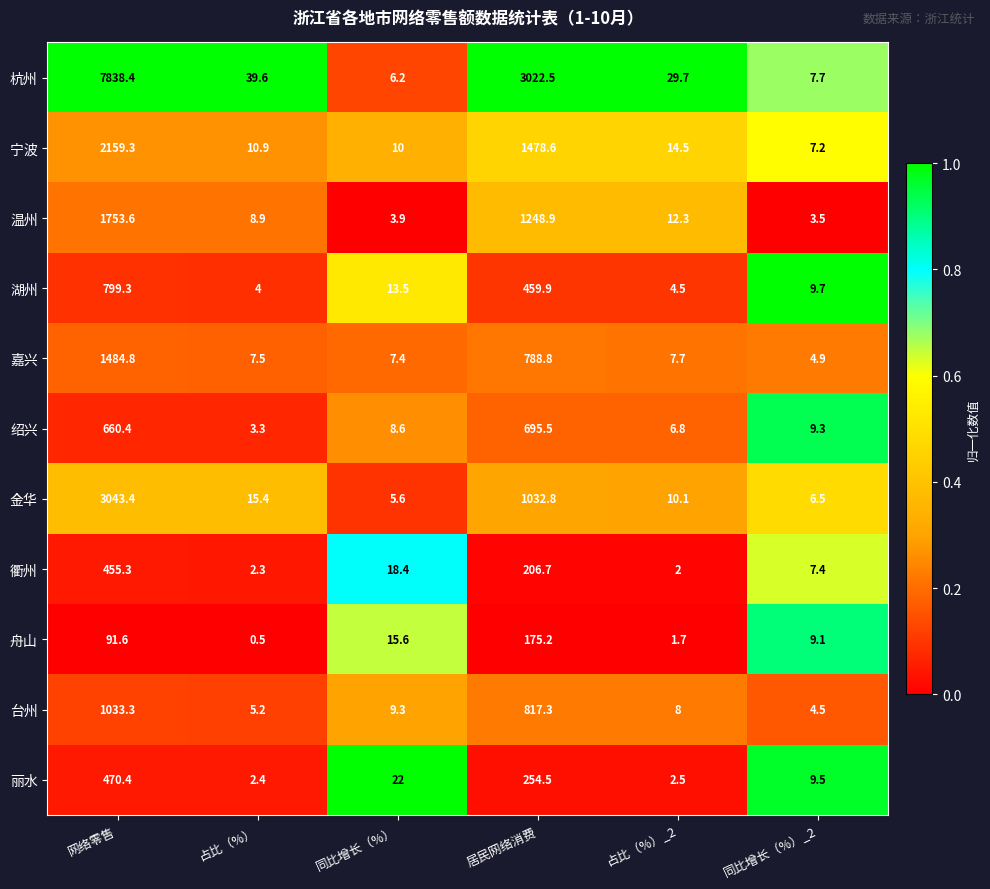

Count the number of data series in this chart.

11